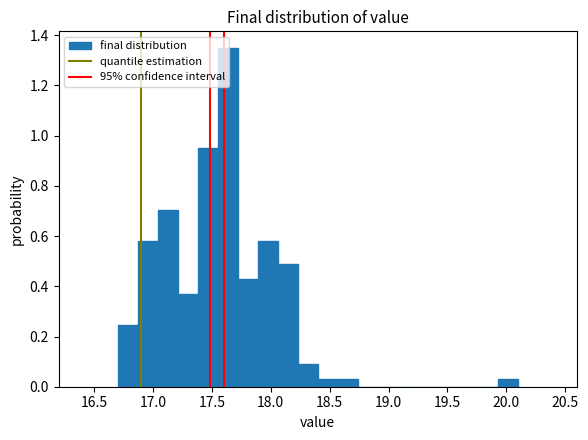

Around what value on the x-axis is the tallest bar? Give the approximate position of its centre, as read against the axis.

17.65